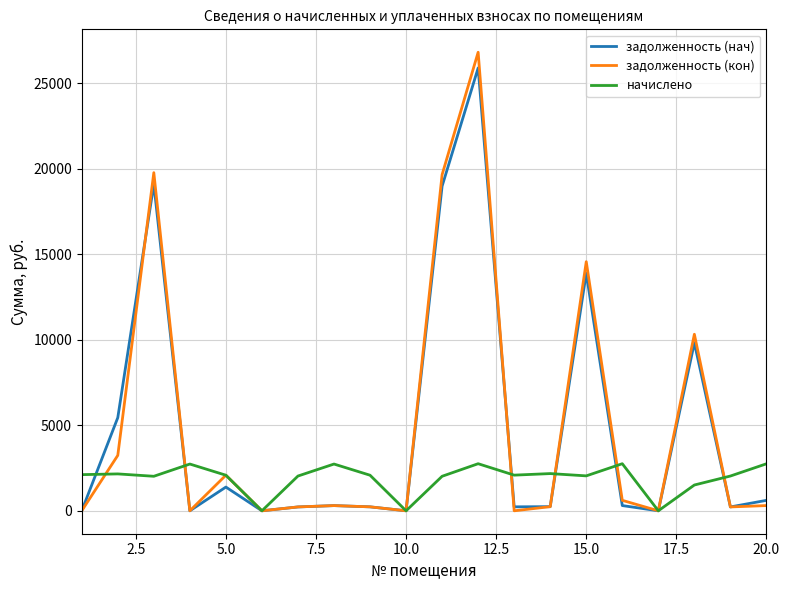

What is the maximum value shown in the chart?

26802.9